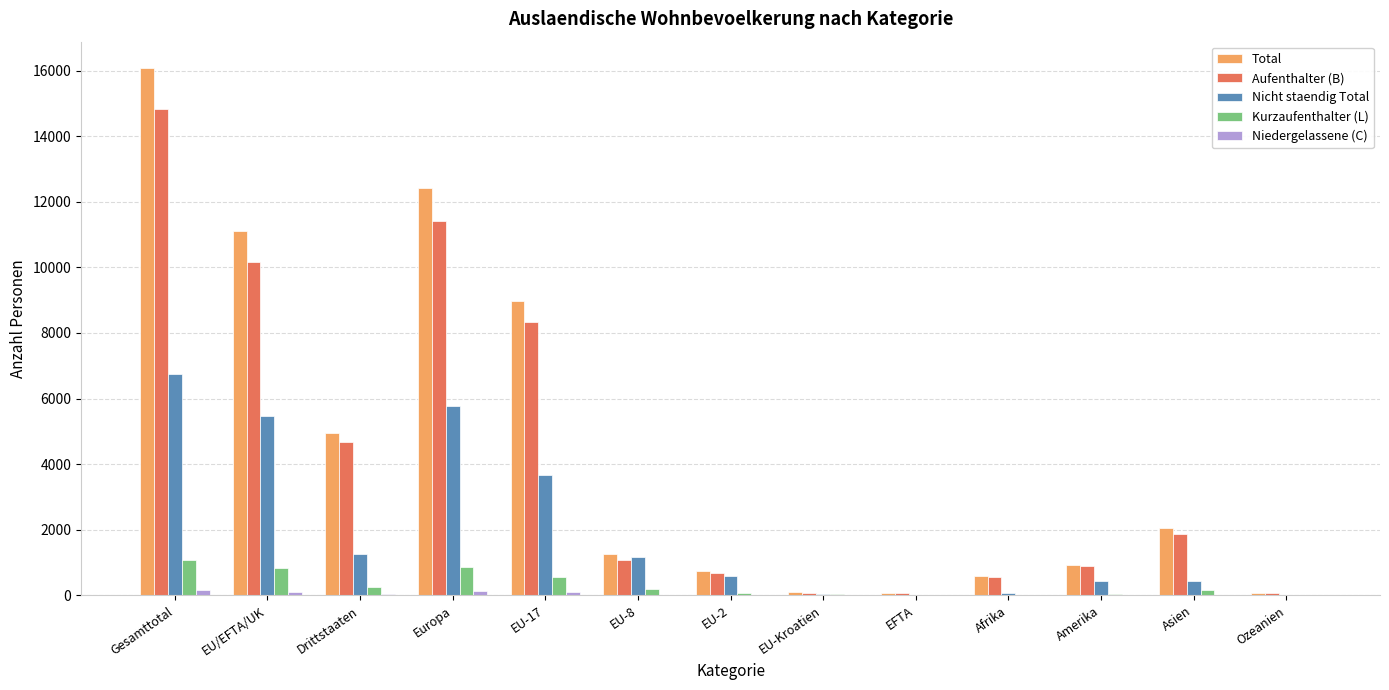

What is the average value of the Nicht staendig Total series?

1974